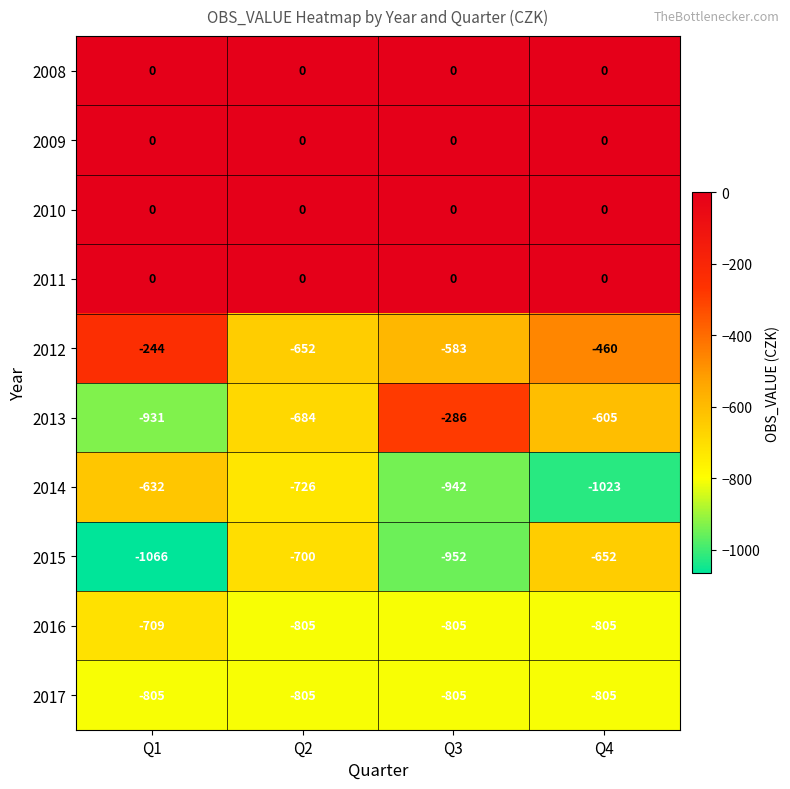

Is it true that 2016 equals -533 at Q3?

False